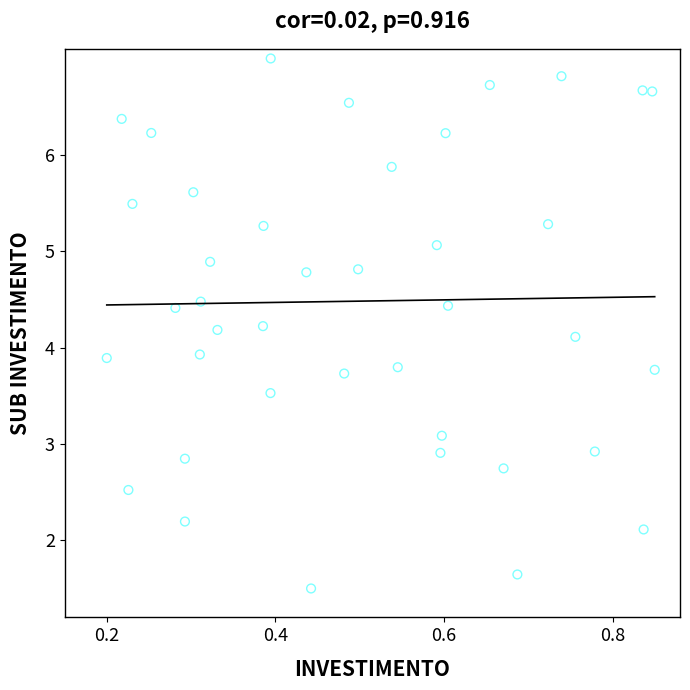

What is the range of X values (max minus min)?

0.7